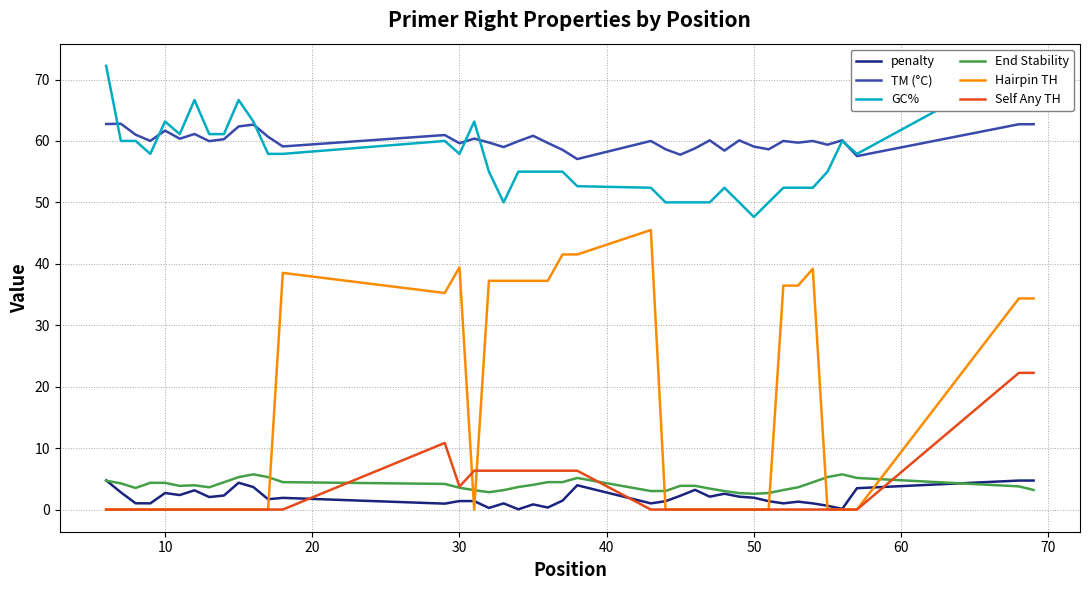

True or false: GC% has more than 0 points higher than both neighbors.

True